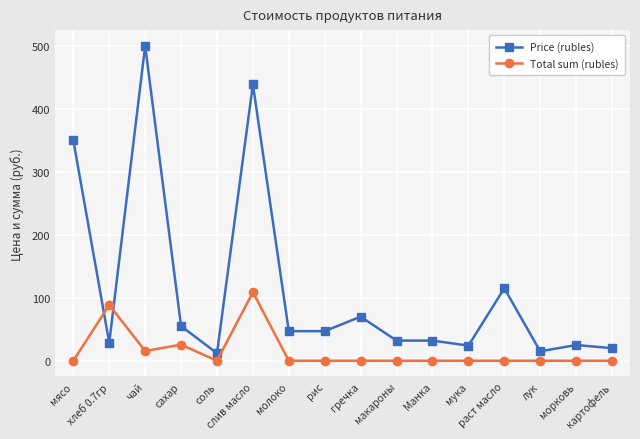

The Price (rubles) series shows 602.6 at слив масло. True or false?

False